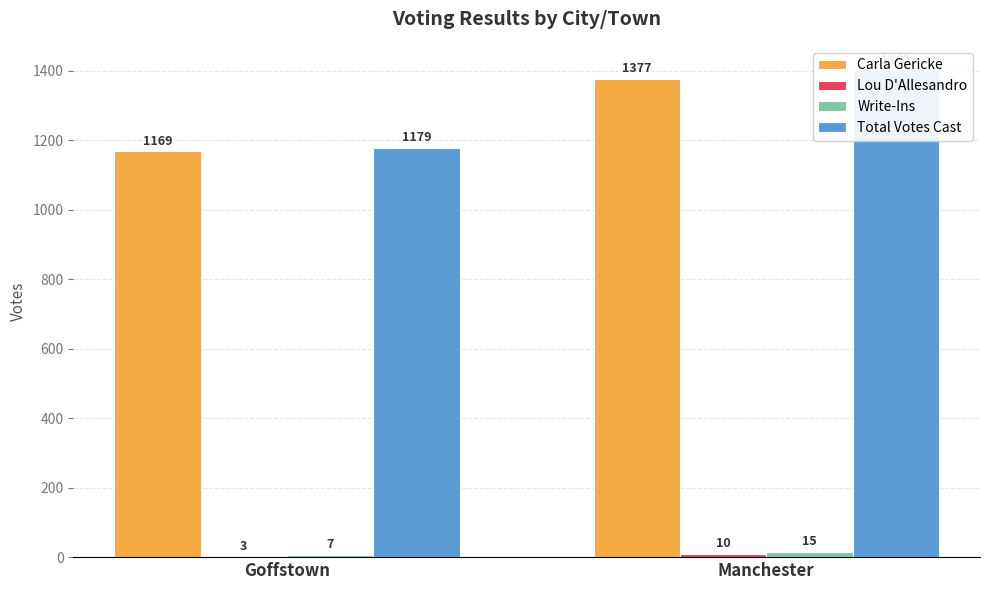

List the series in order of their peak value, highest first.

Total Votes Cast, Carla Gericke, Write-Ins, Lou D'Allesandro